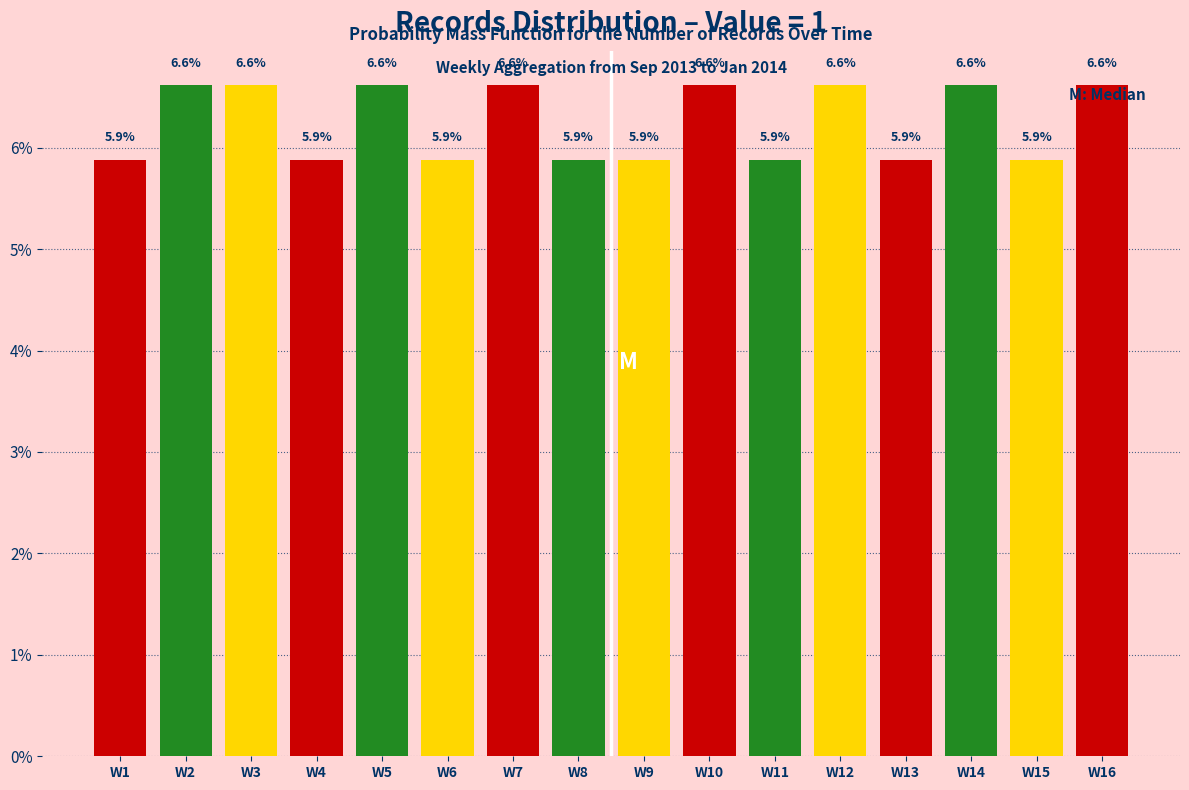

Reading left to right, what are all the values shown in this chart?

W1=5.9	W2=6.6	W3=6.6	W4=5.9	W5=6.6	W6=5.9	W7=6.6	W8=5.9	W9=5.9	W10=6.6	W11=5.9	W12=6.6	W13=5.9	W14=6.6	W15=5.9	W16=6.6